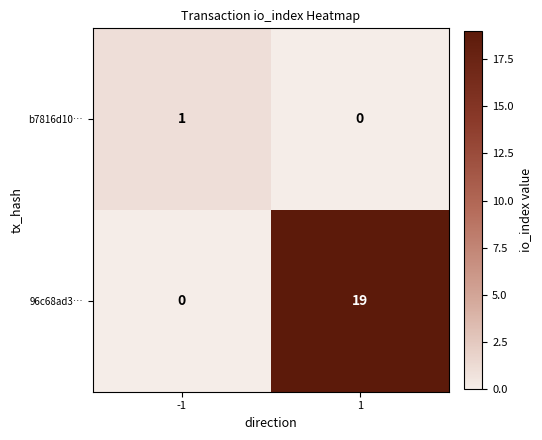

Which series has the widest spread of values?

96c68ad3…